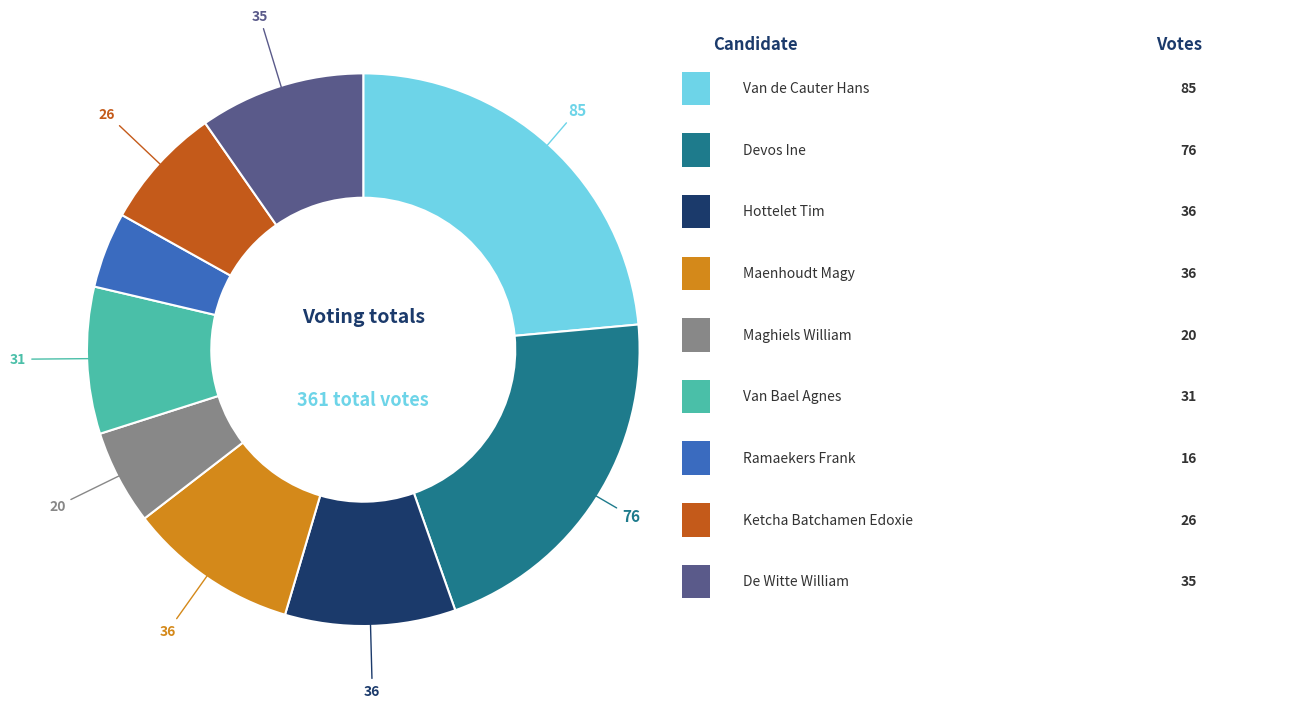

Is there any slice that represents more than half of the pie?

No